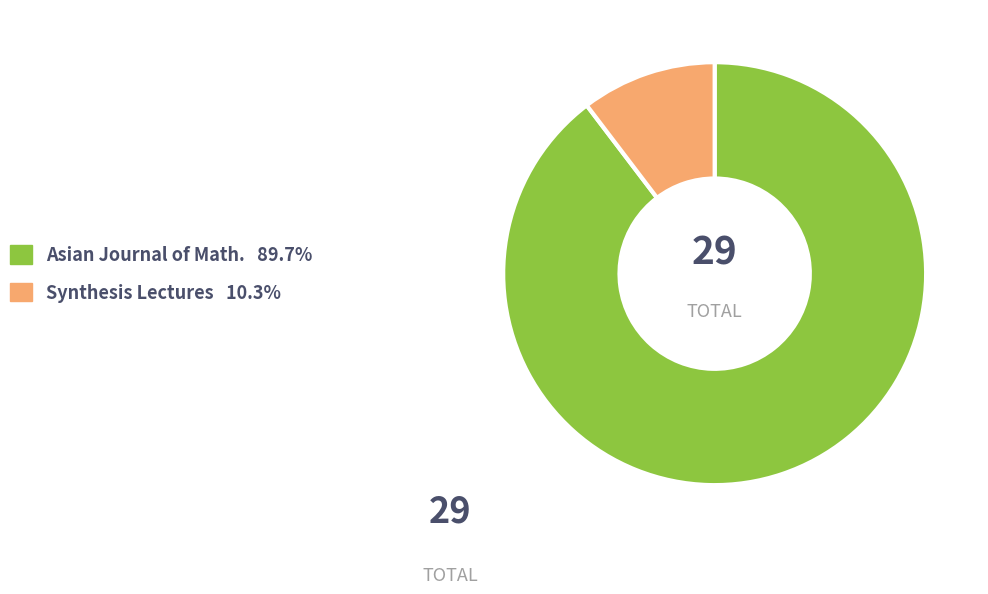

Is there any slice that represents more than half of the pie?

Yes